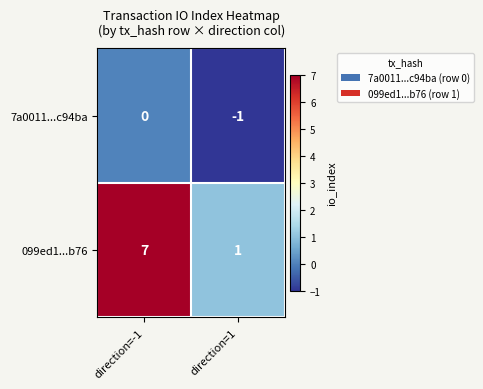

What is the spread (max minus min) of values at direction=-1?

7